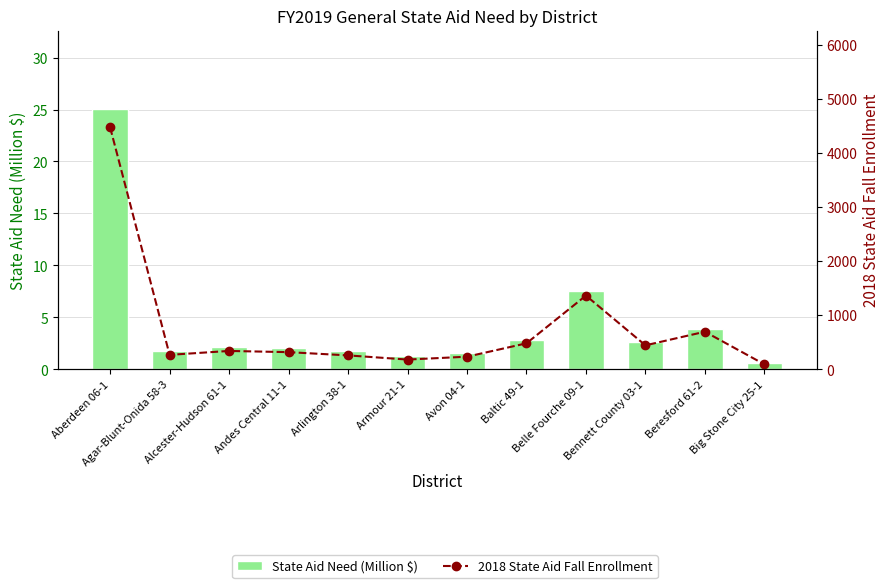

At which category does the chart reach its peak across all series?

Aberdeen 06-1